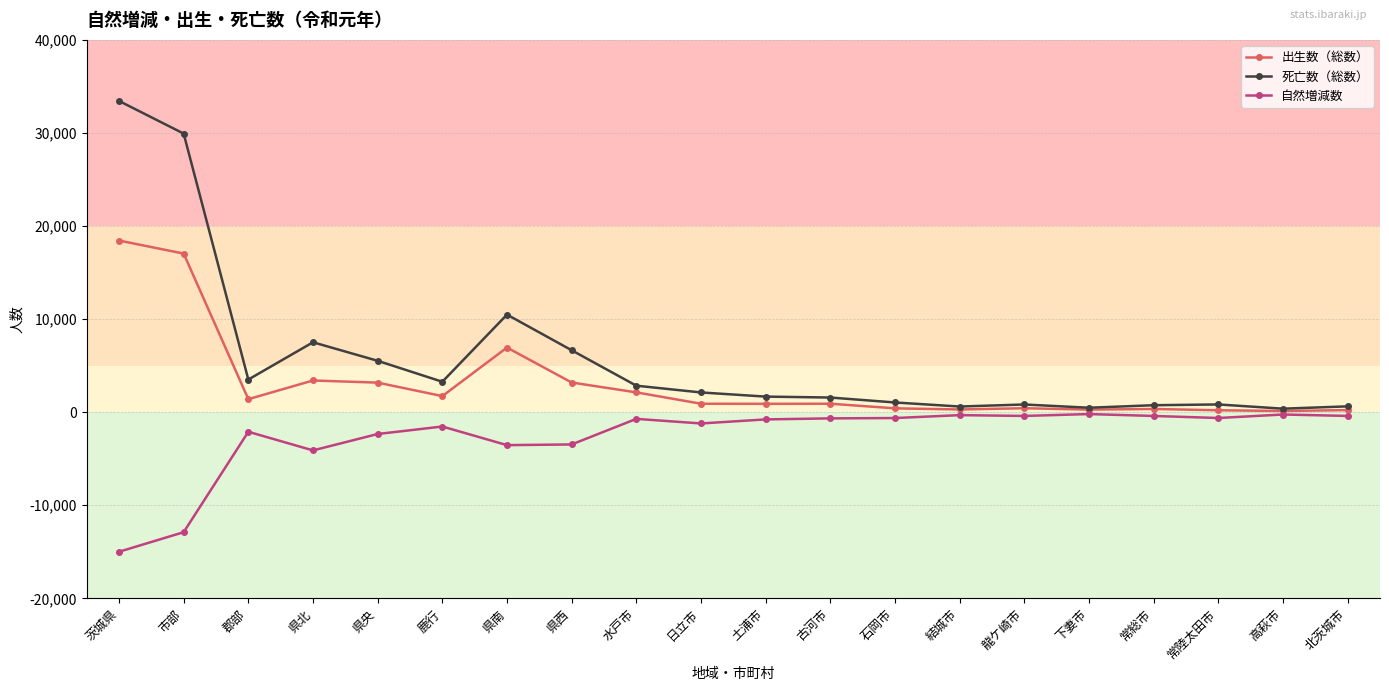

Rank the series at 水戸市 from highest to lowest value.

死亡数（総数）, 出生数（総数）, 自然増減数